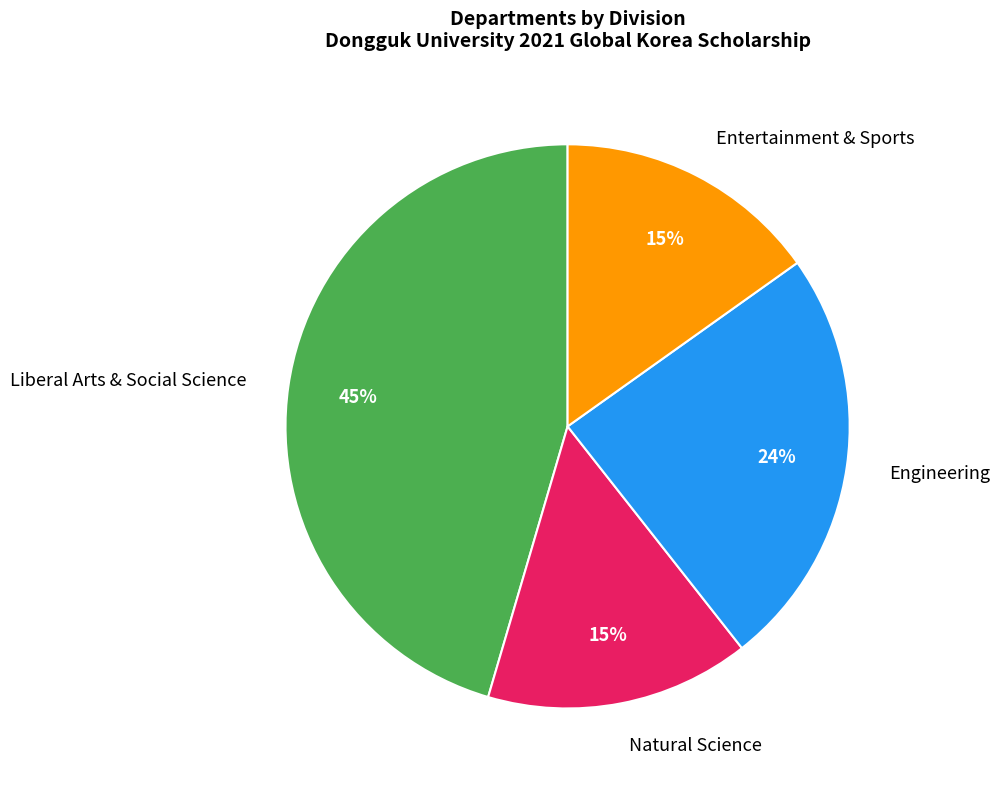

Is Entertainment & Sports the majority of the pie?

No